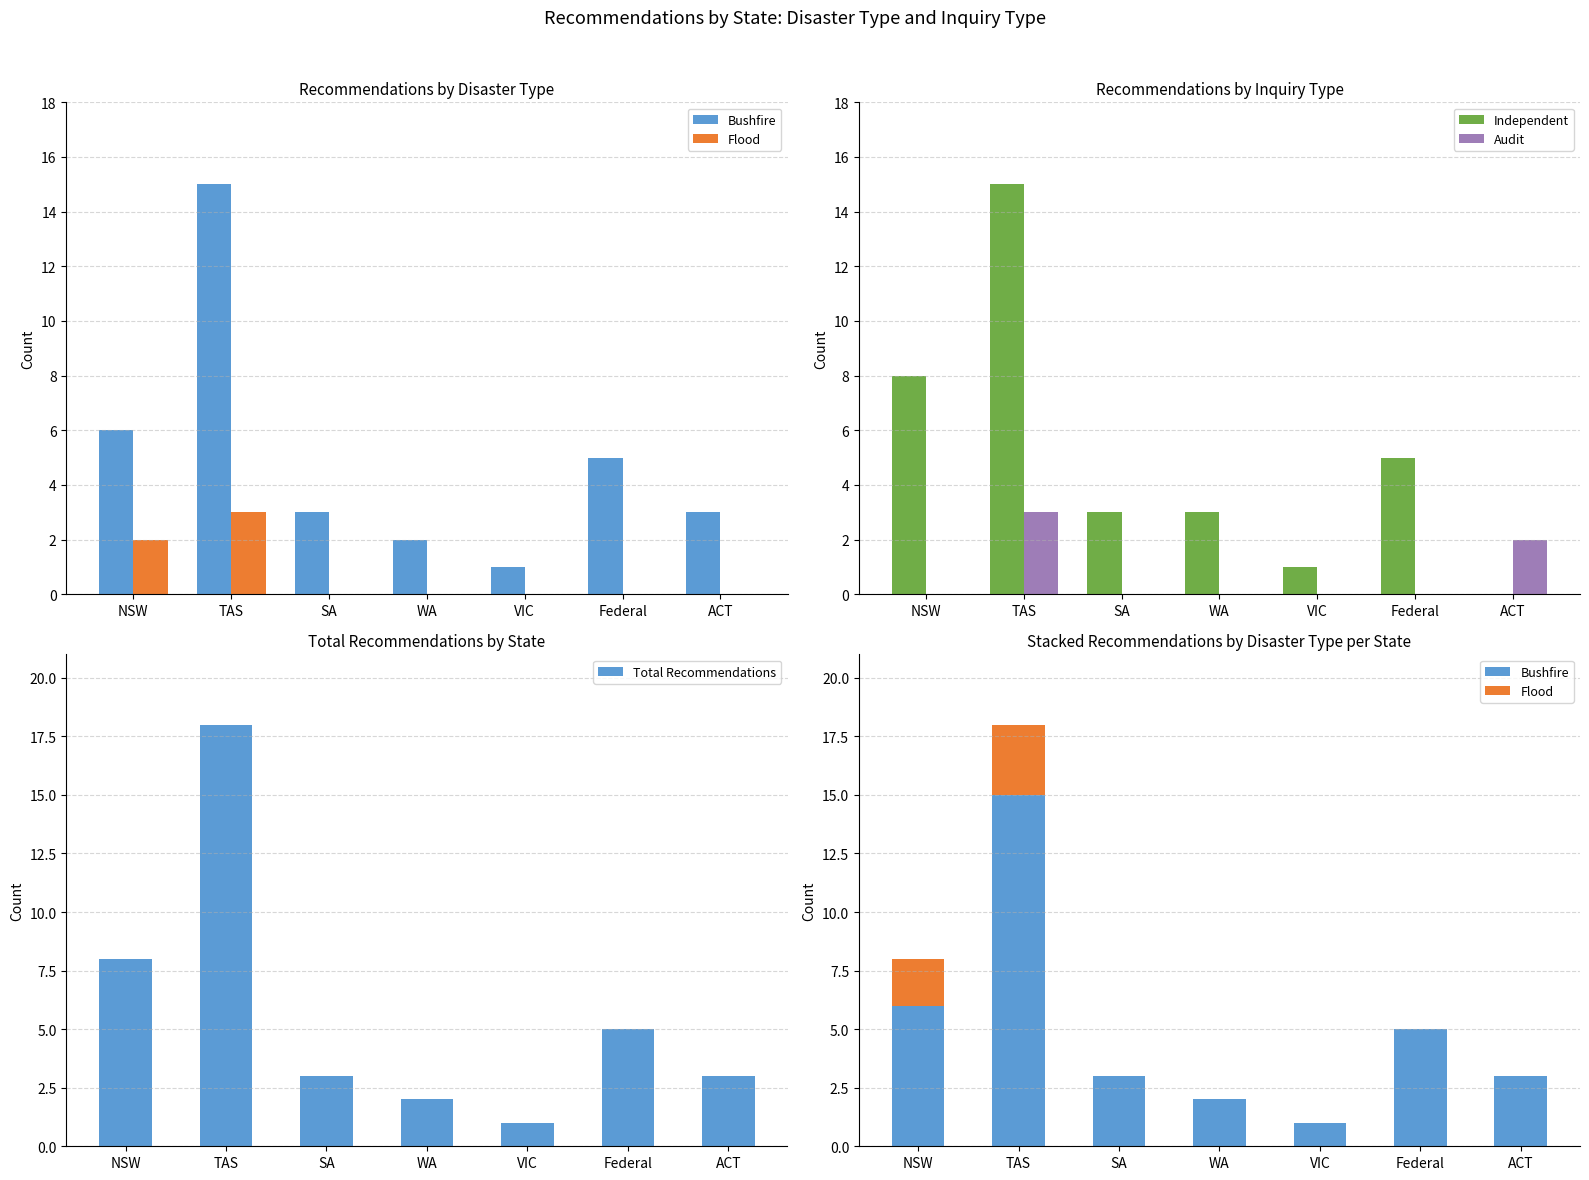

Reading left to right, extract all data points from this chart.

Bushfire: NSW=6	TAS=15	SA=3	WA=2	VIC=1	Federal=5	ACT=3
Flood: NSW=2	TAS=3	SA=0	WA=0	VIC=0	Federal=0	ACT=0
Independent: NSW=8	TAS=15	SA=3	WA=3	VIC=1	Federal=5	ACT=0
Audit: NSW=0	TAS=3	SA=0	WA=0	VIC=0	Federal=0	ACT=2
Total Recommendations: NSW=8	TAS=18	SA=3	WA=2	VIC=1	Federal=5	ACT=3